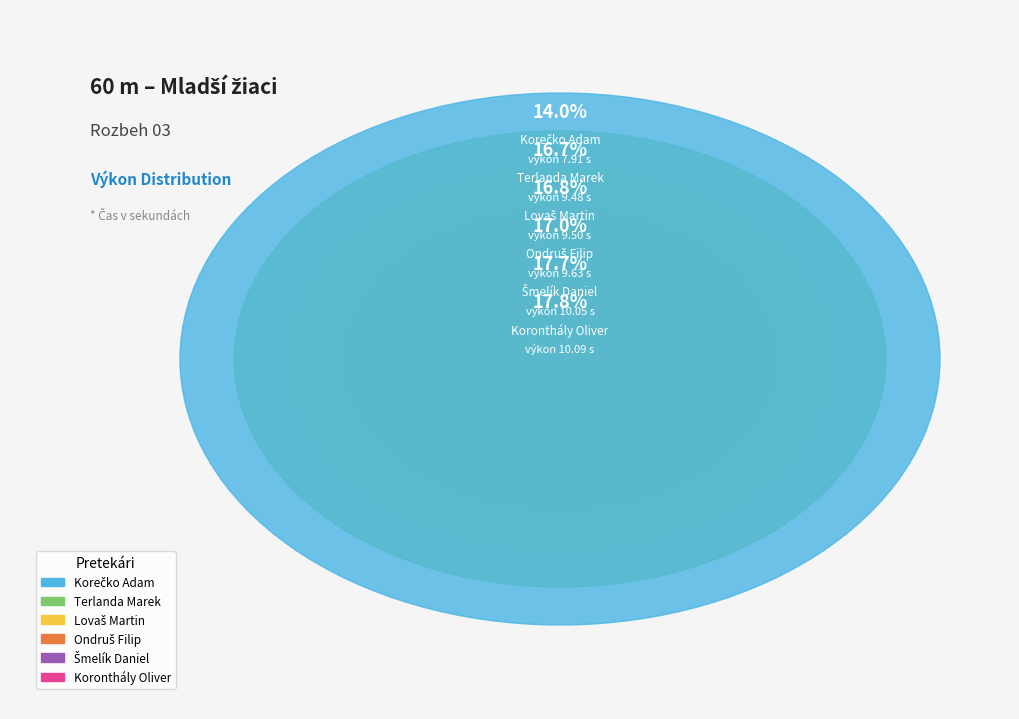

To the nearest percent, what is the difference between the Koronthály Oliver and Lovaš Martin slice percentages?

1%